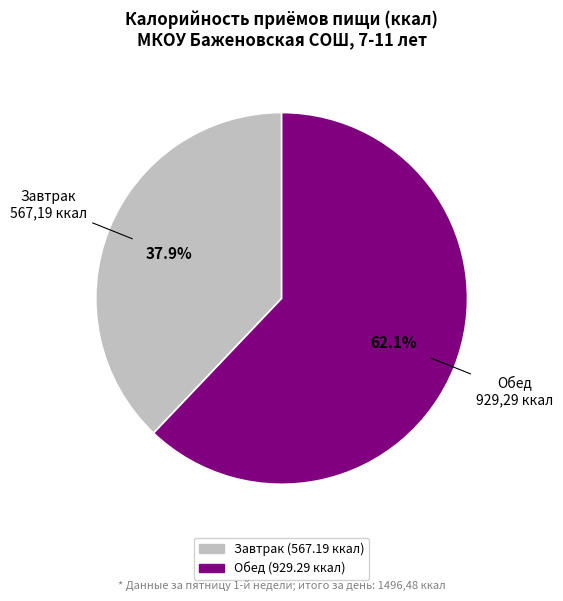

Is there a majority slice in this chart?

Yes